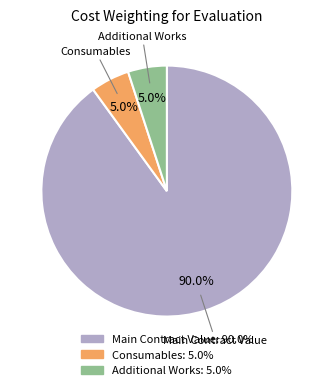

Which has a higher value, Consumables or Main Contract Value?

Main Contract Value